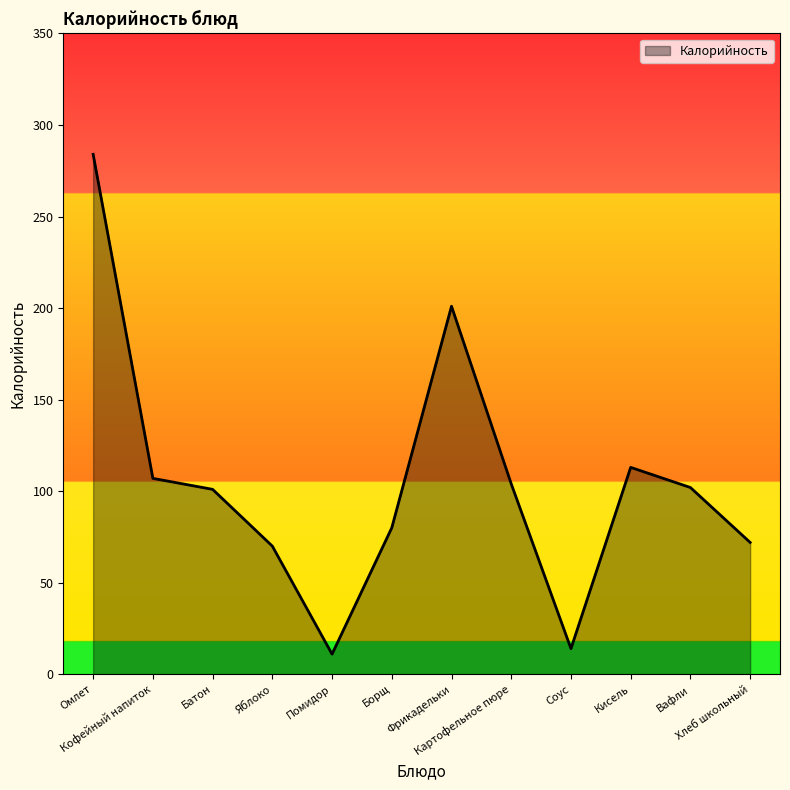

What is the greatest value displayed?

284